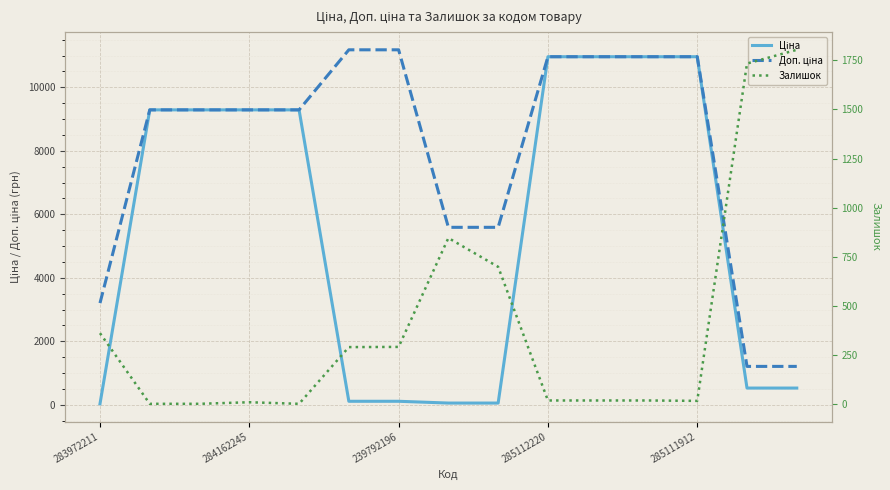

Reading left to right, transcribe all the data shown in this chart.

Ціна: 32.0	9290.5	9290.5	9290.5	9290.5	111.8	111.8	55.9	55.9	10964.4	10964.4	10964.4	10964.4	528.2	528.2
Доп. ціна: 3205.0	9290.5	9290.5	9290.5	9290.5	11182.0	11182.0	5591.0	5591.0	10964.4	10964.4	10964.4	10964.4	1210.7	1210.7
Залишок: 360.0	0.0	0.0	8.0	0.0	289.0	290.0	845.0	698.0	17.0	17.0	17.0	15.0	1734.0	1804.0